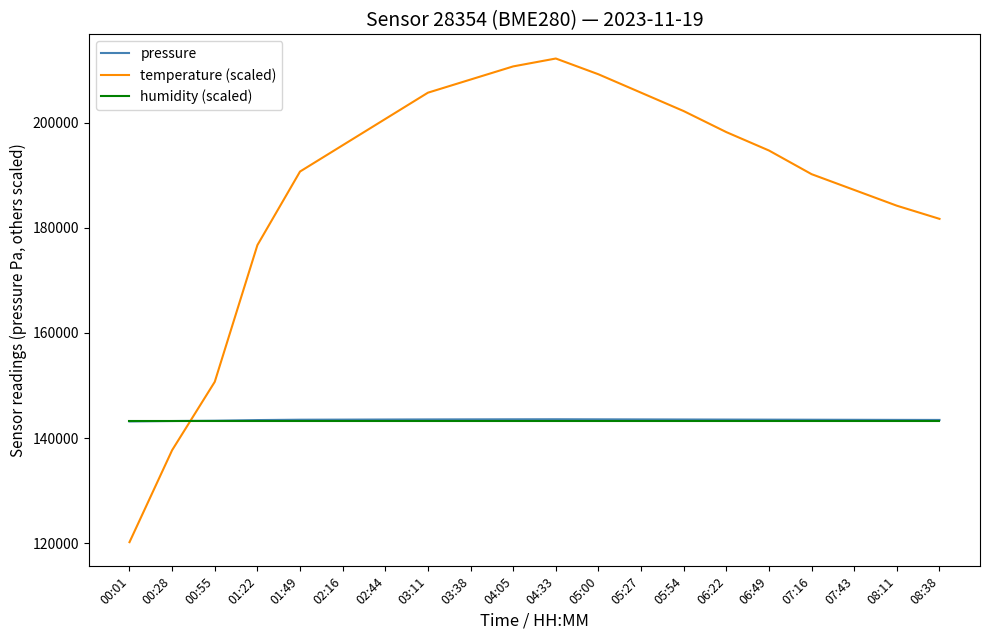

How many times do humidity (scaled) and pressure cross each other?

1